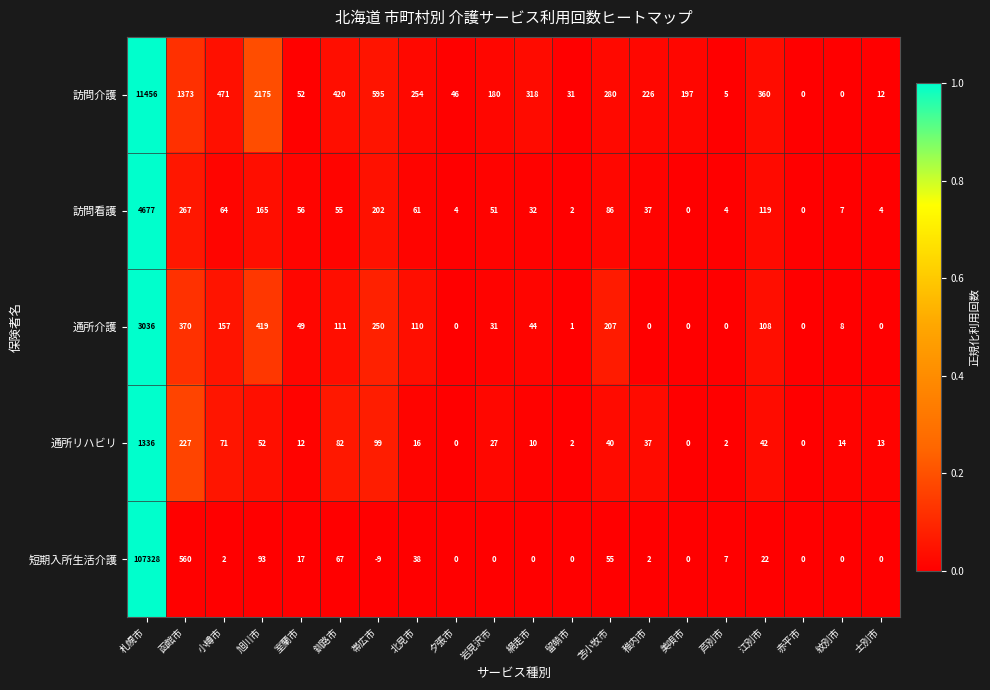

What is the minimum value for 短期入所生活介護?

-9